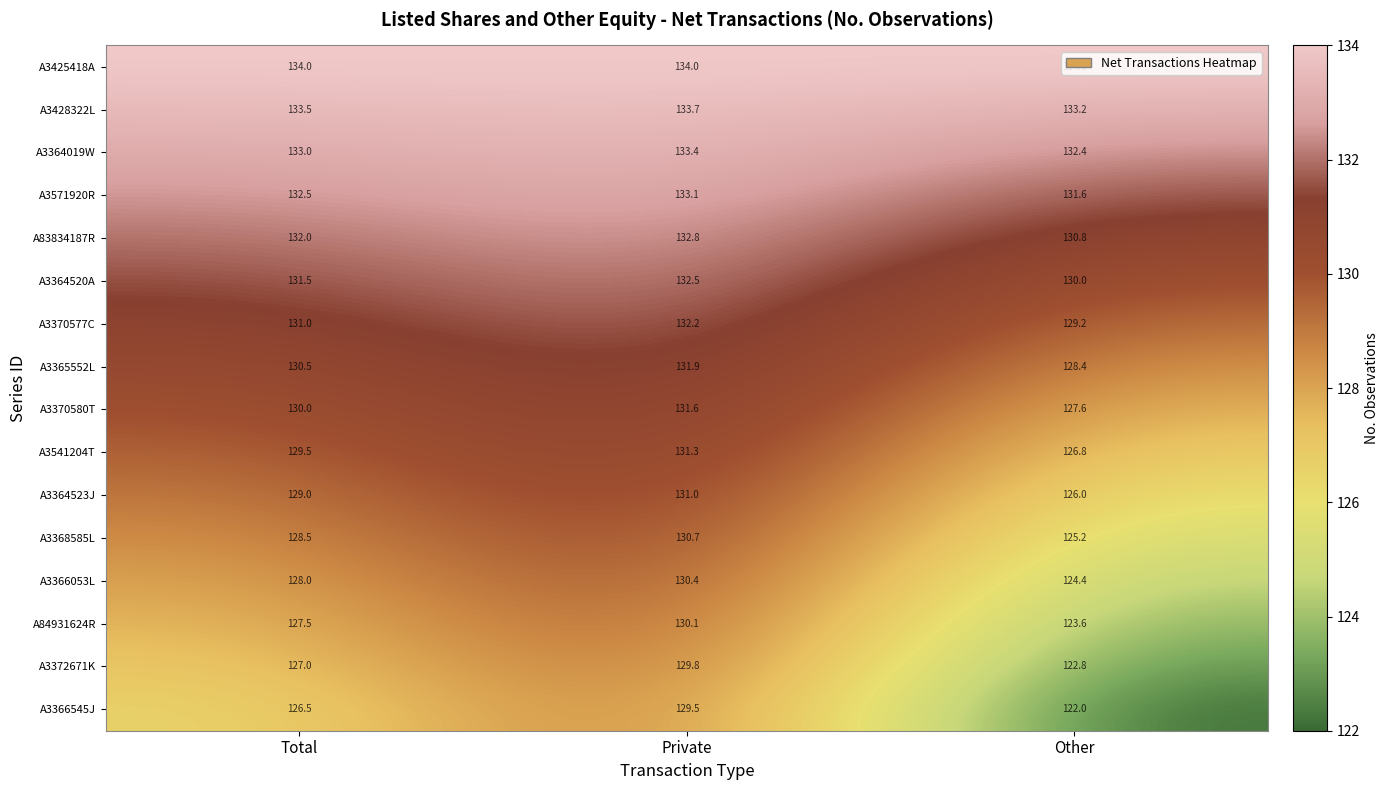

Count the number of data series in this chart.

16